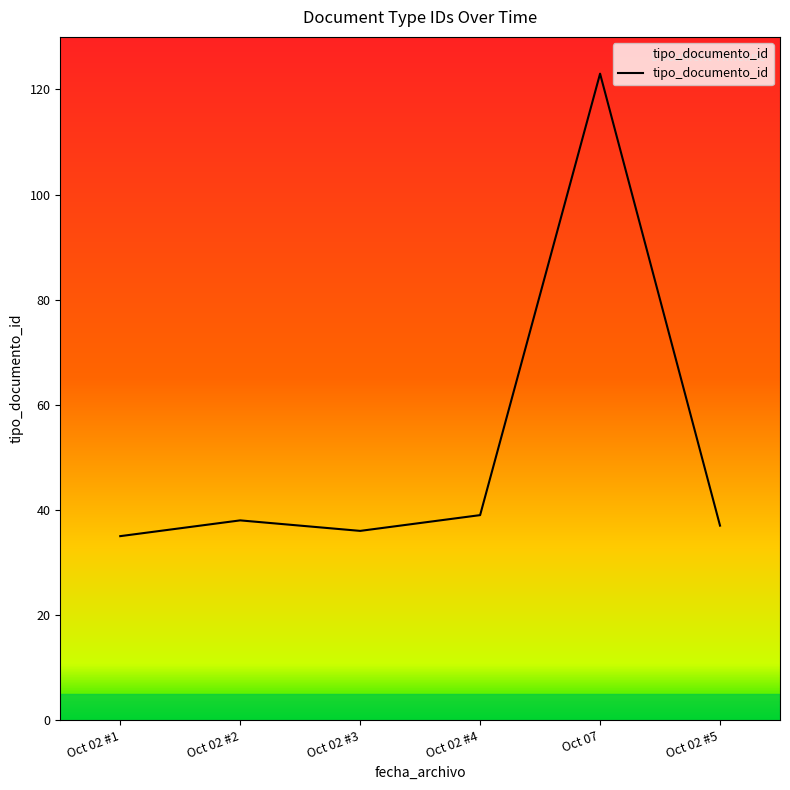

What is the change in value from Oct 02 #4 to Oct 07?

+84